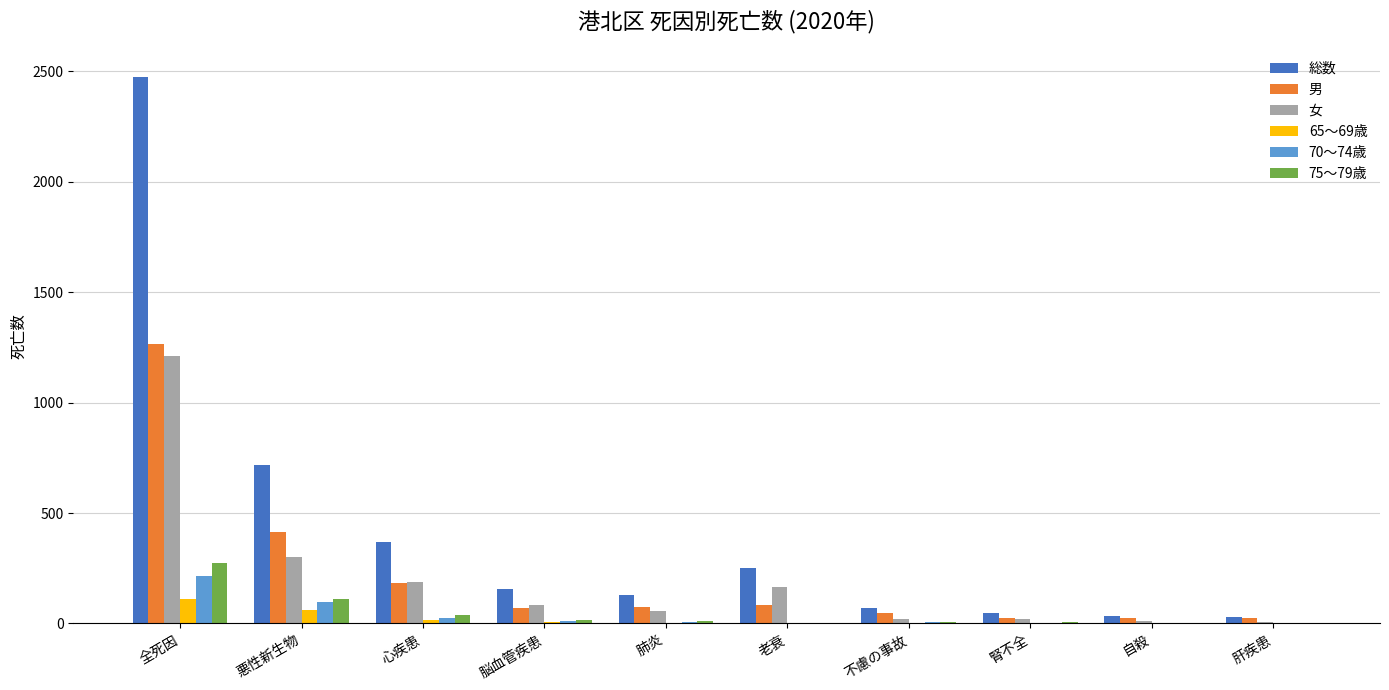

Are the bars horizontal?

No